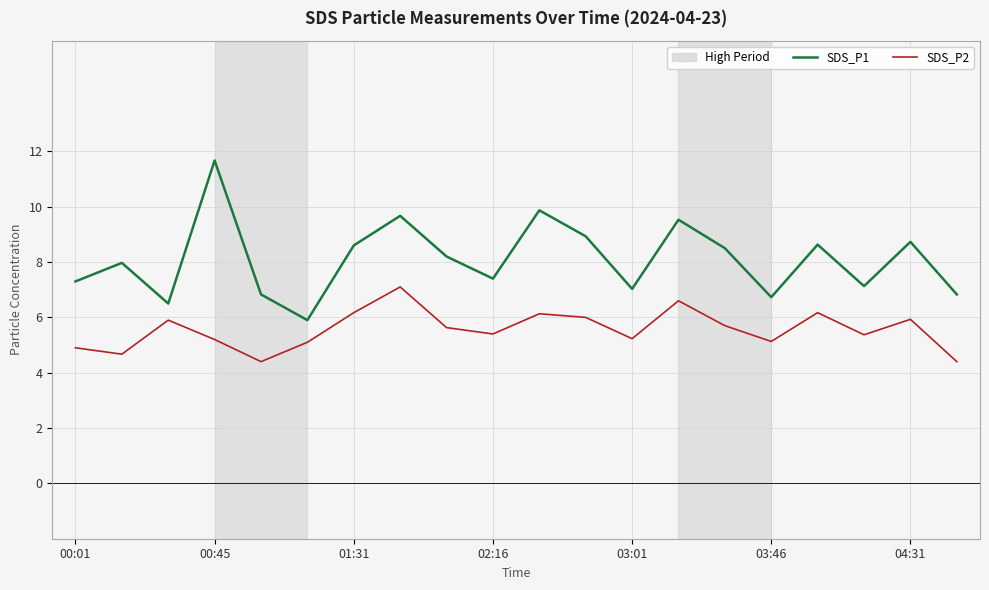

Which series has the largest total across all categories?

SDS_P1